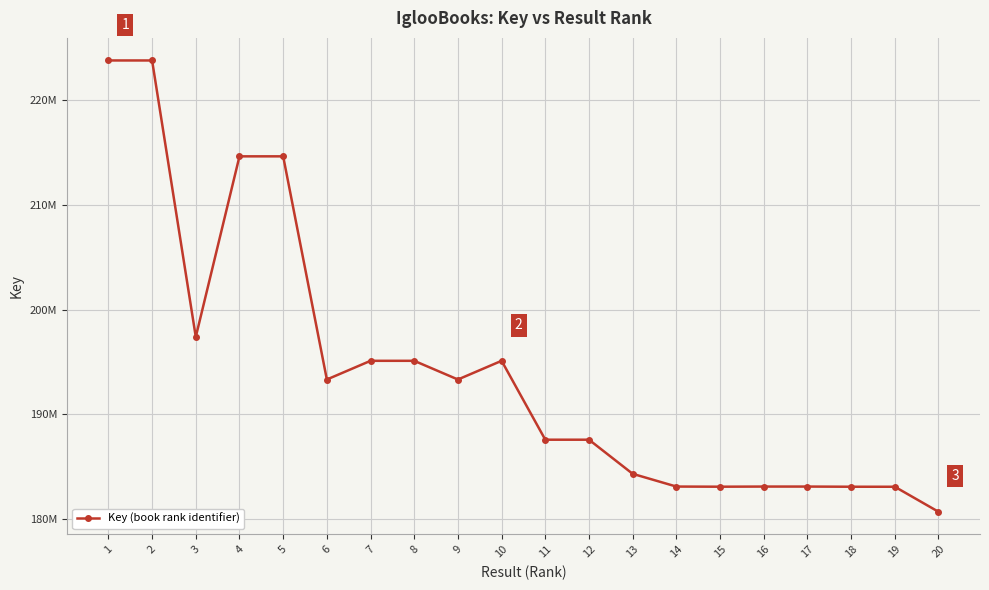

Is this an area chart (filled region under the line)?

No